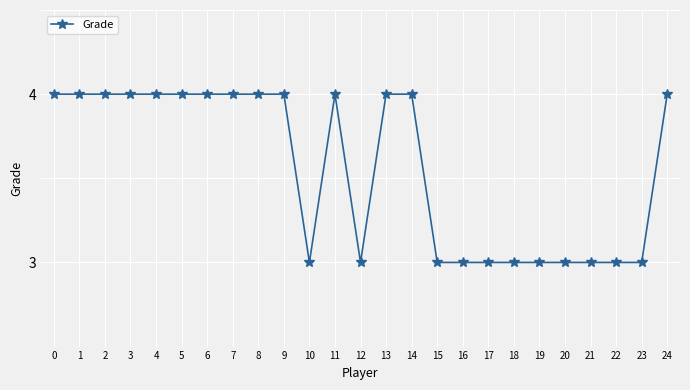

What value does the data have at 20?

3